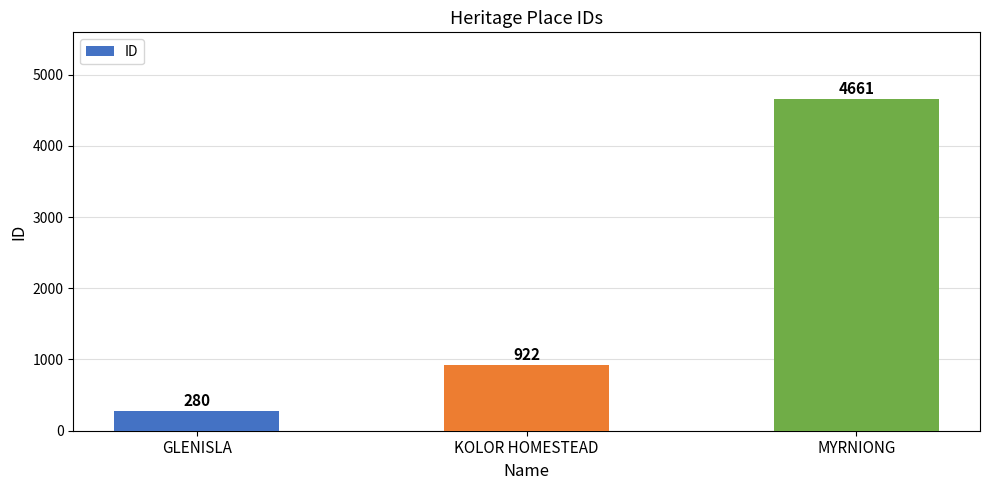

The value at MYRNIONG is 933. True or false?

False